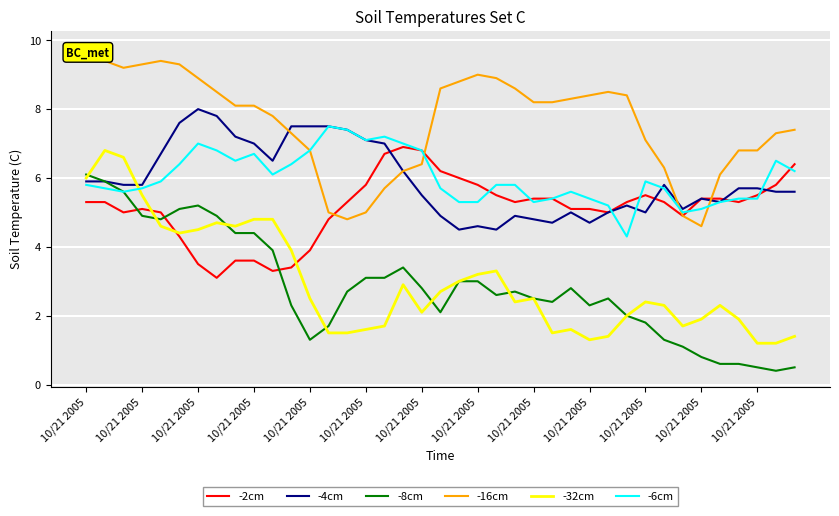

True or false: -8cm and -6cm cross at least once.

False